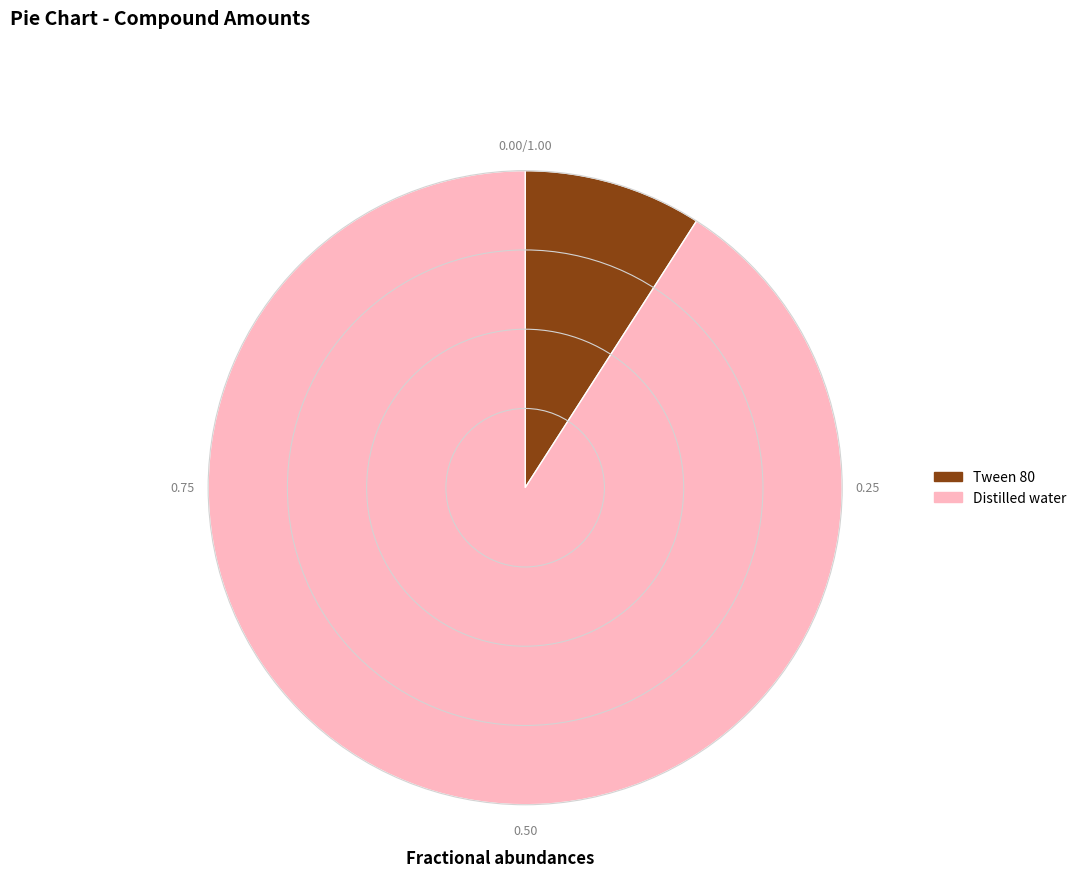

Is Tween 80 the majority of the pie?

No